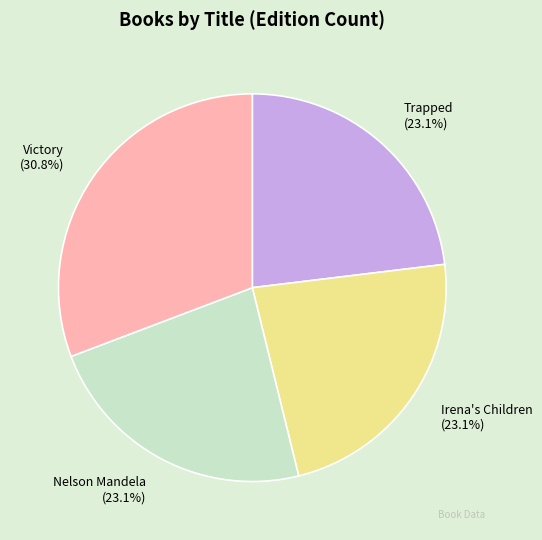

Which slice is the largest?

Victory